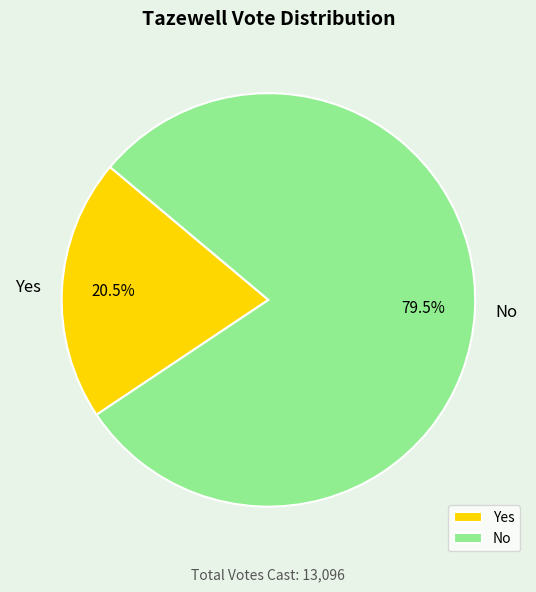

Do No and Yes together represent more than half of the pie?

Yes